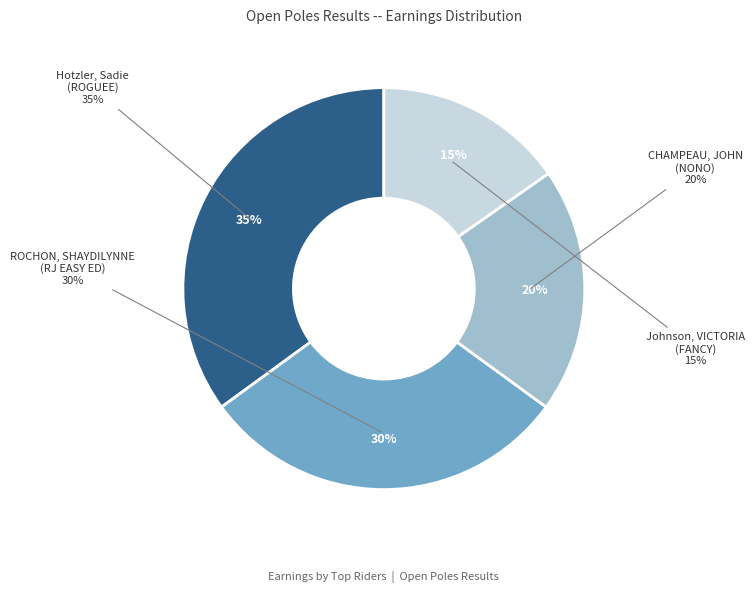

Does ROCHON, SHAYDILYNNE (RJ EASY ED) account for over 50% of the chart?

No